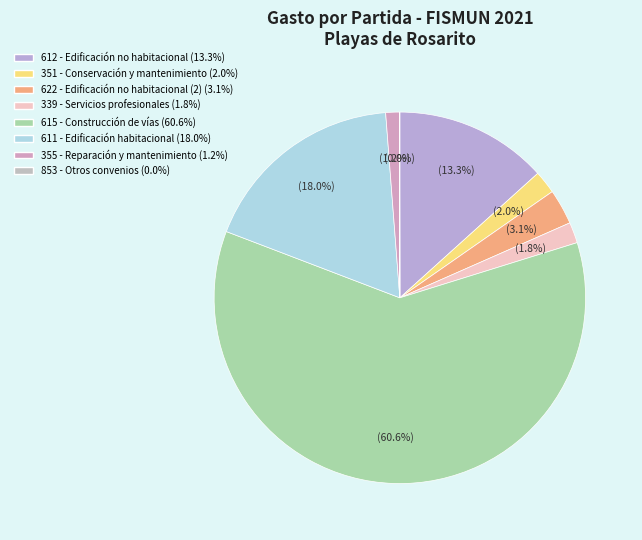

To the nearest percent, what portion does 611 - Edificación habitacional represent?

18%